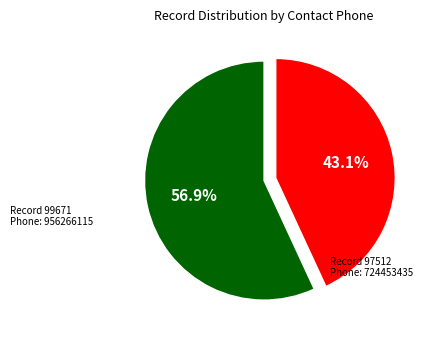

What percentage do Record 99671 and Record 97512 together represent?

100.0%